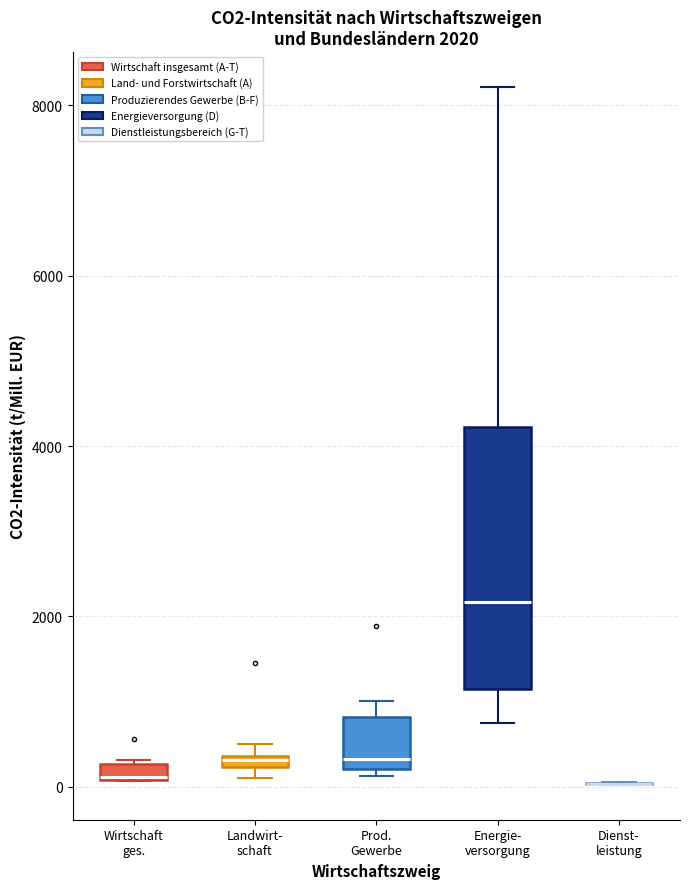

Comparing the boxes themselves (not the whiskers), which one is the tallest?

Energie- versorgung